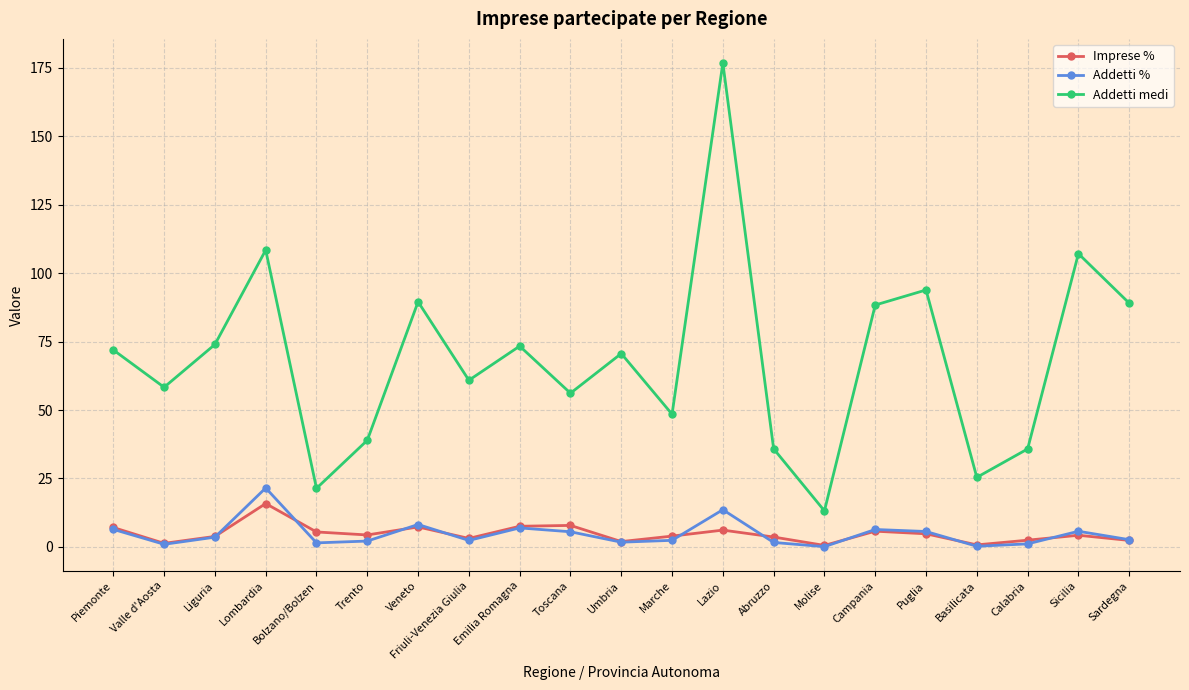

True or false: Addetti % and Addetti medi cross at least once.

False